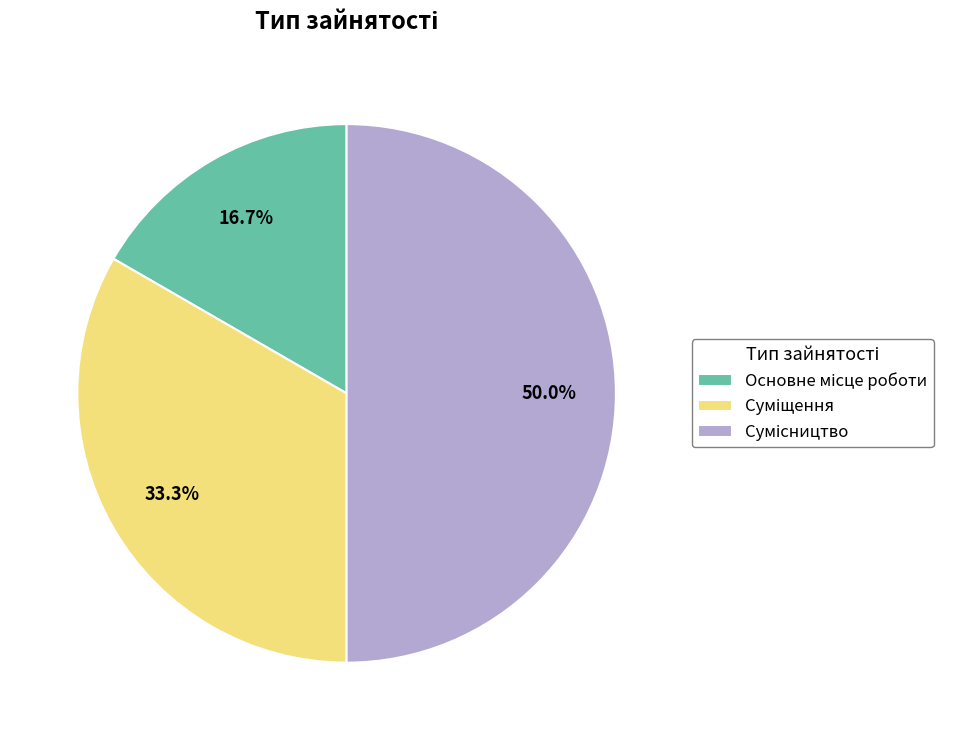

True or false: Сумісництво accounts for 64% of the total.

False